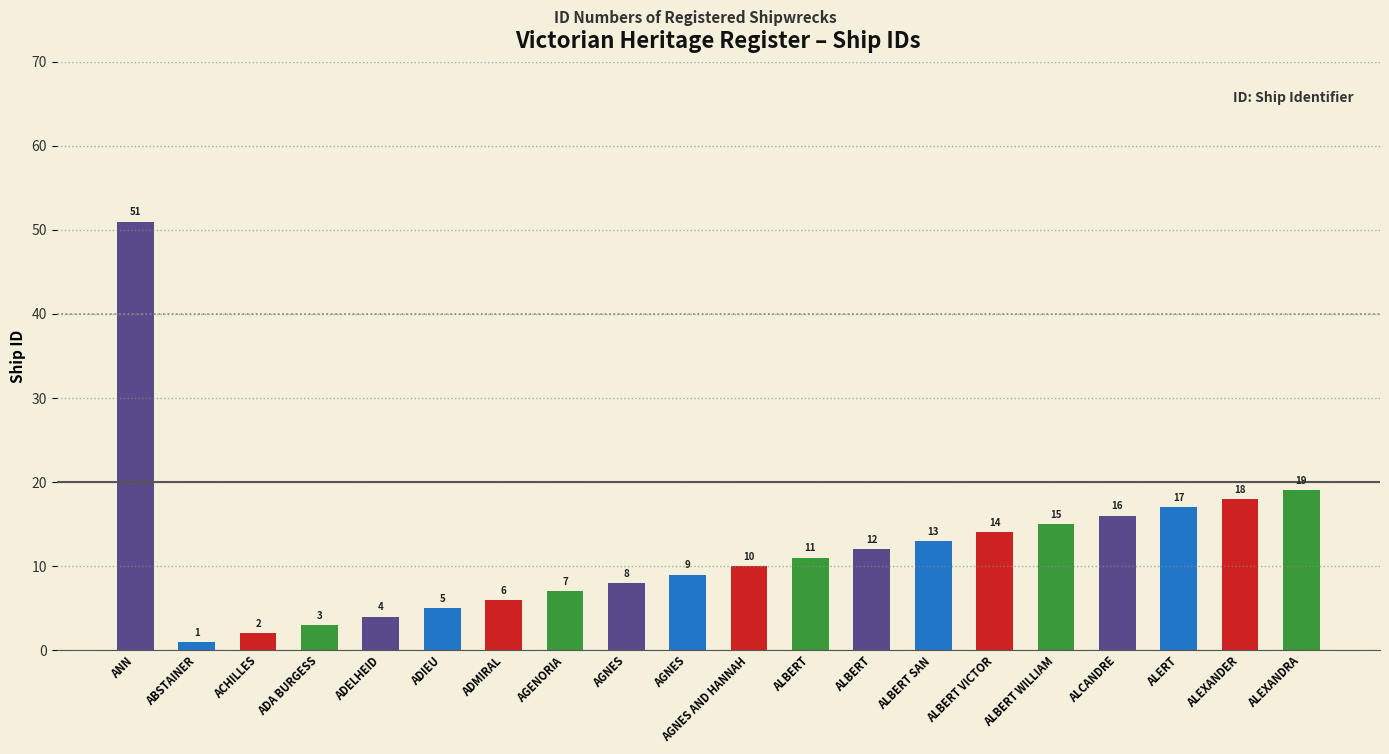

How many categories are shown in the chart?

20